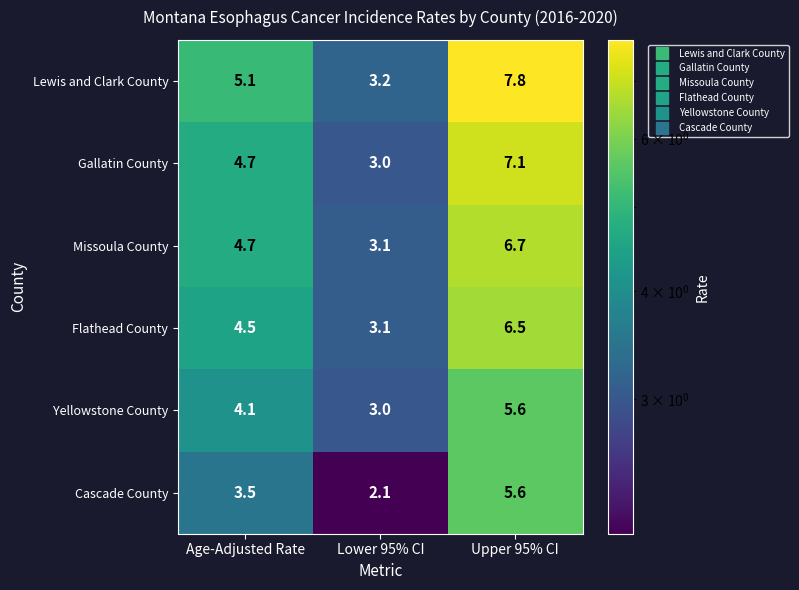

Reading left to right, extract all data points from this chart.

Lewis and Clark County: Age-Adjusted Rate=5.1	Lower 95% CI=3.2	Upper 95% CI=7.8
Gallatin County: Age-Adjusted Rate=4.7	Lower 95% CI=3.0	Upper 95% CI=7.1
Missoula County: Age-Adjusted Rate=4.7	Lower 95% CI=3.1	Upper 95% CI=6.7
Flathead County: Age-Adjusted Rate=4.5	Lower 95% CI=3.1	Upper 95% CI=6.5
Yellowstone County: Age-Adjusted Rate=4.1	Lower 95% CI=3.0	Upper 95% CI=5.6
Cascade County: Age-Adjusted Rate=3.5	Lower 95% CI=2.1	Upper 95% CI=5.6